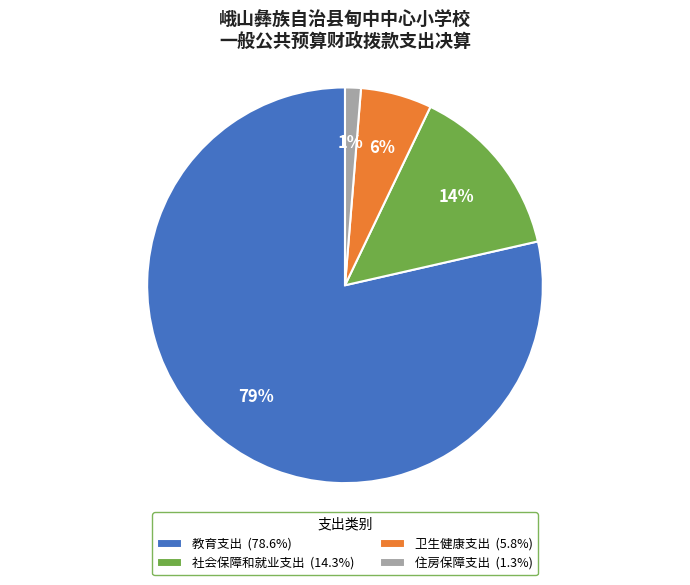

Is there a majority slice in this chart?

Yes